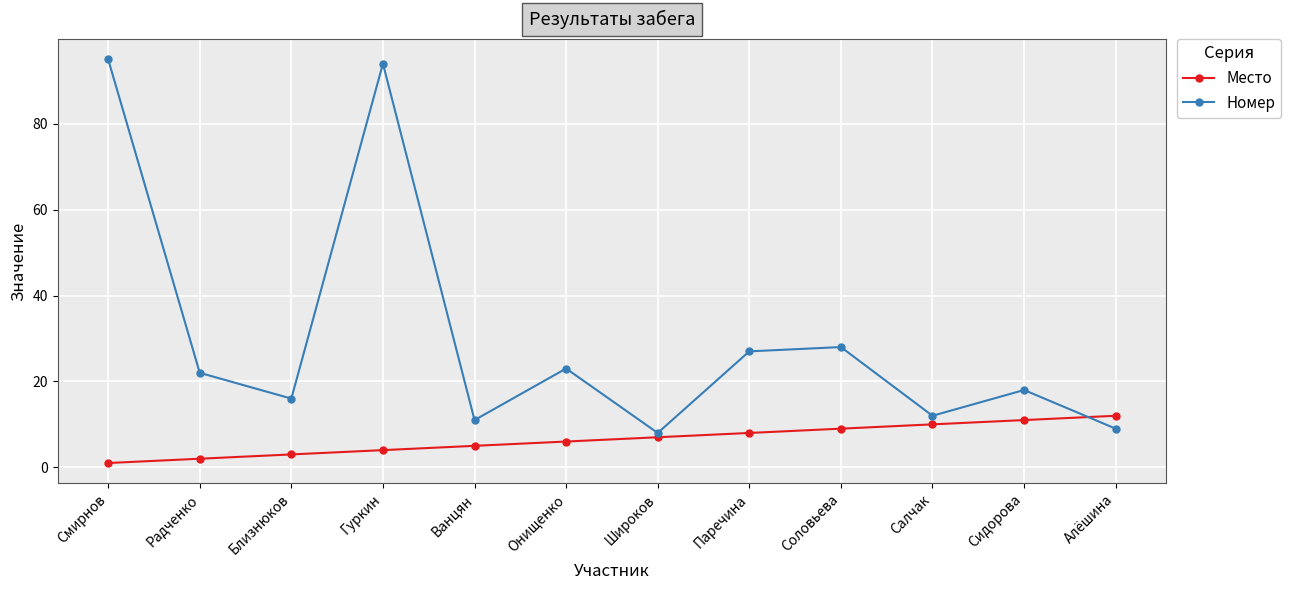

Which series has the largest total across all categories?

Номер